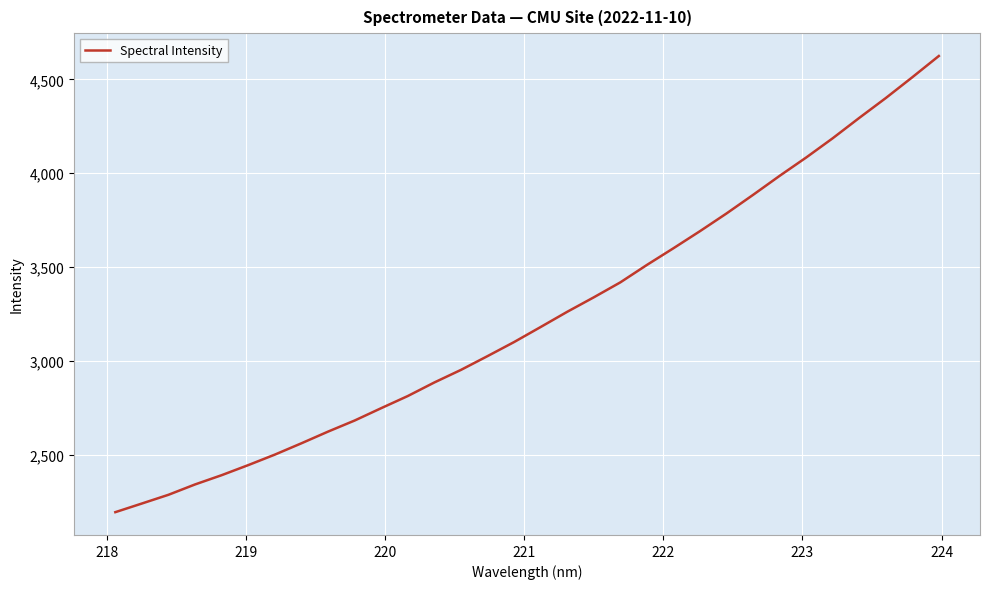

What is the minimum value shown in the chart?

2193.6